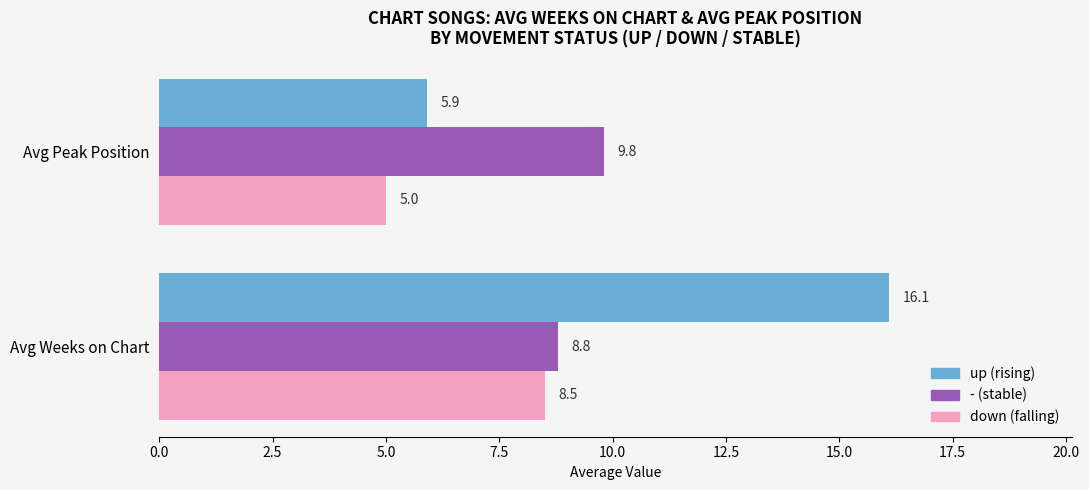

Which category has the highest value across all series?

Avg Weeks on Chart